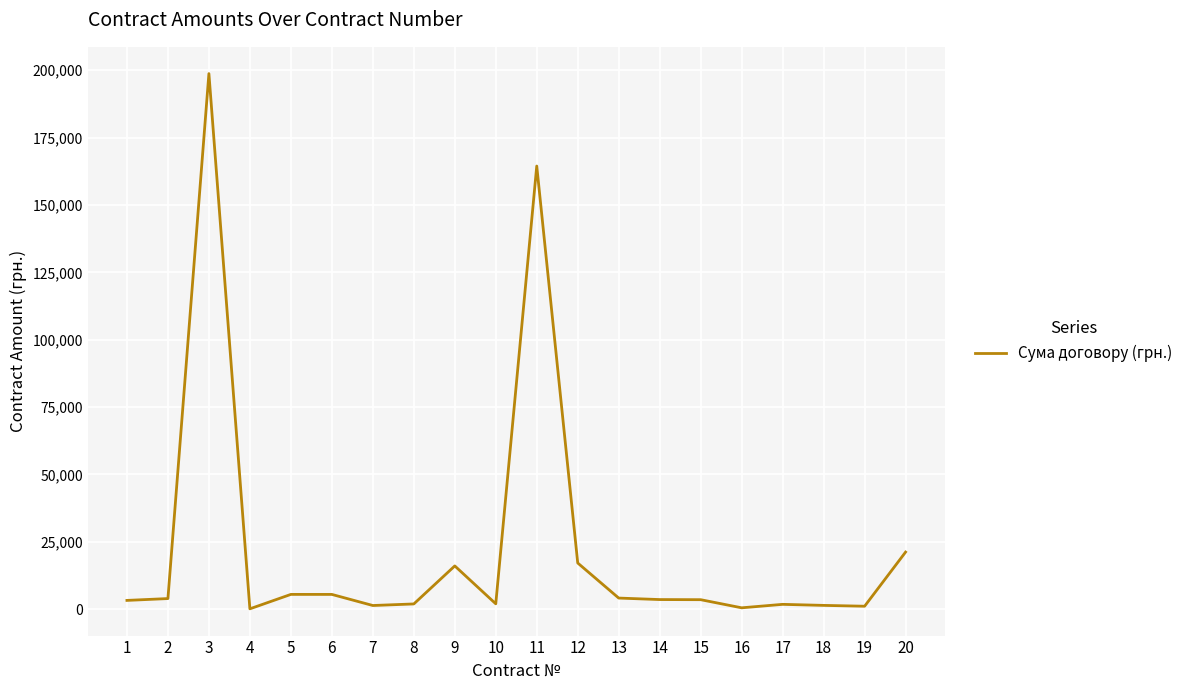

Is it true that the value at 3 is 198750.0?

True